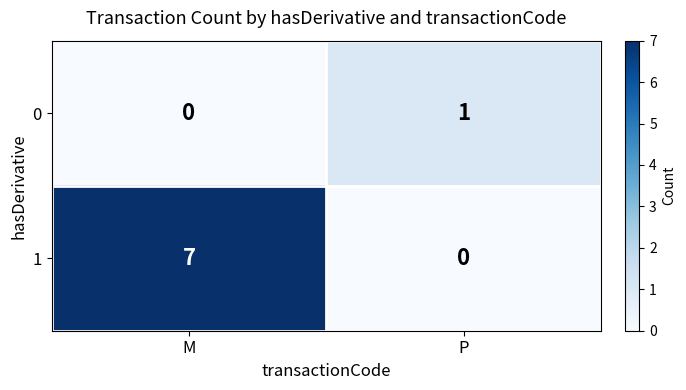

What is the sum of the 1 values at M and P?

7